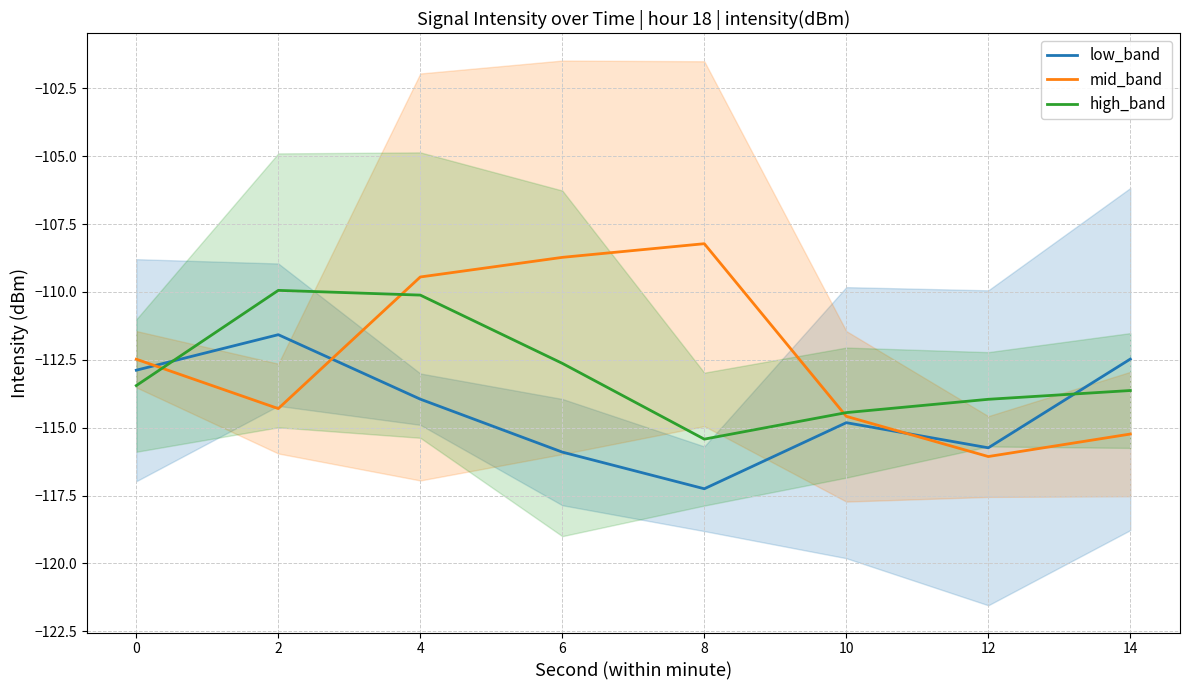

Which has a higher value, 6 or 2?

2